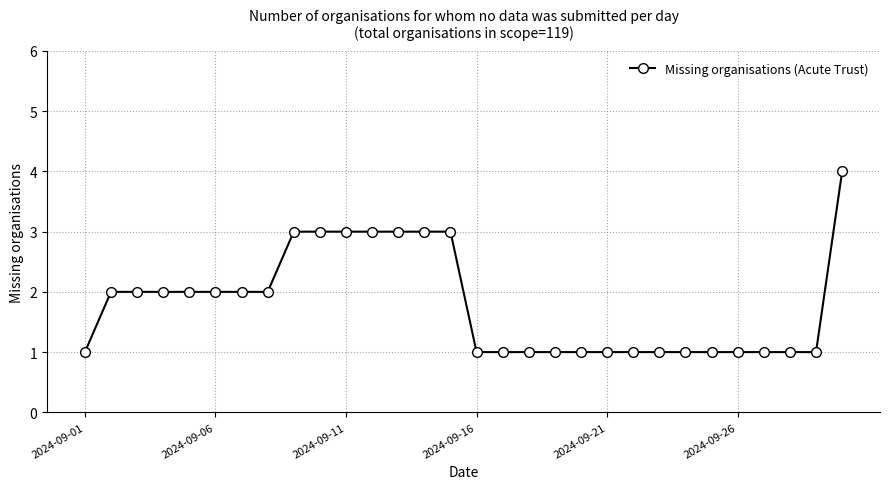

What is the value of the 8th point from the left?

2